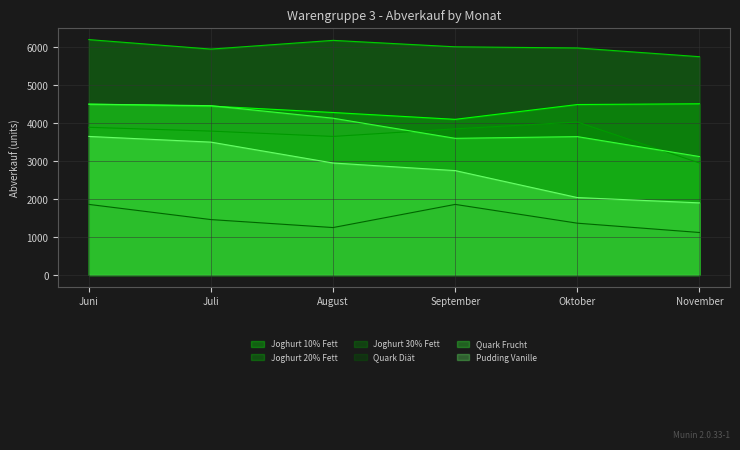

The Joghurt 20% Fett series shows 6180 at August. True or false?

True